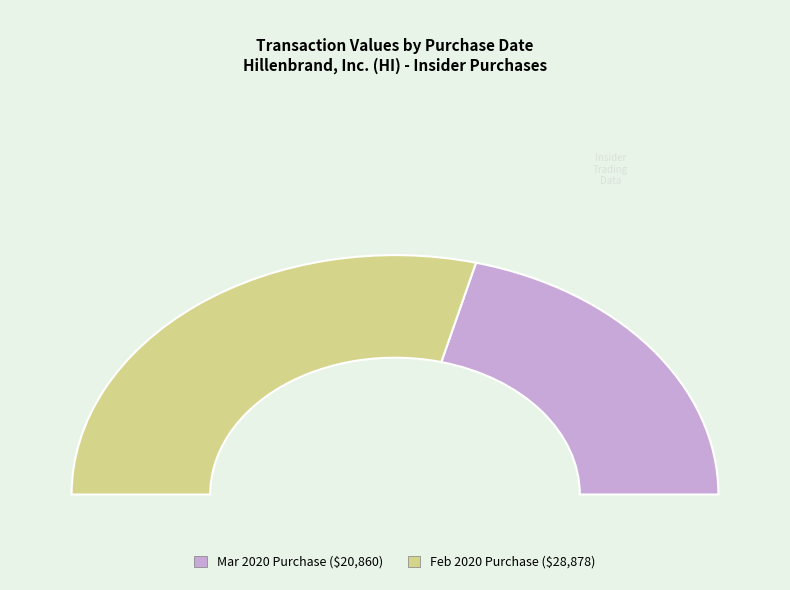

What is the ratio of the value at 2020-03-10 (20860) to the value at 2020-02-10 (28878)?

0.7